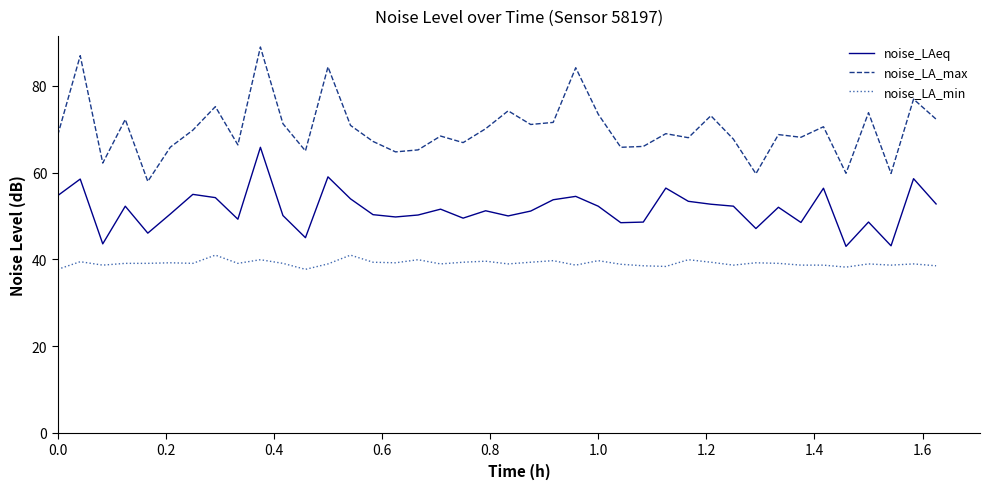

What is the average value of the noise_LA_max series?

70.1